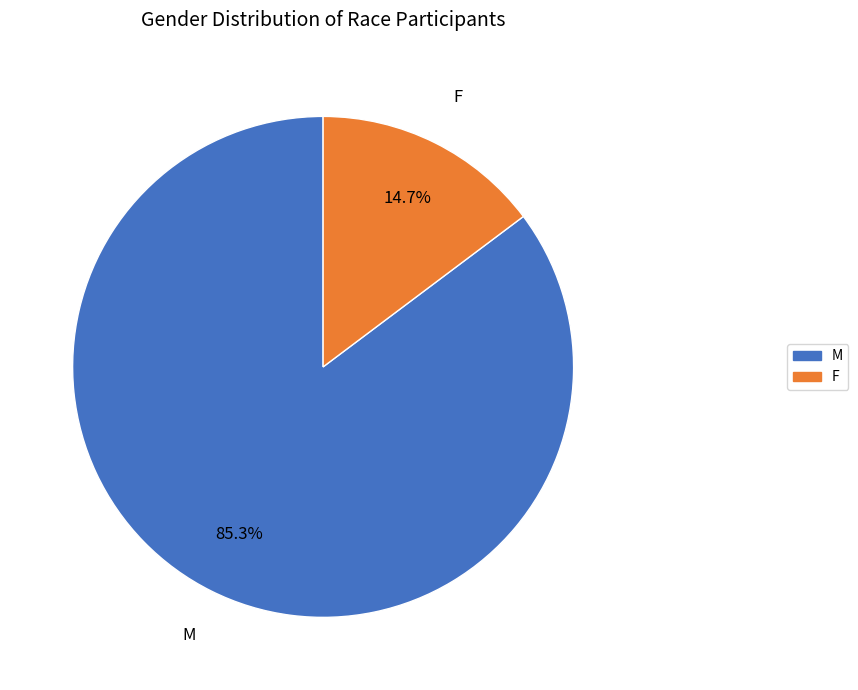

How many slices are in this pie chart?

2